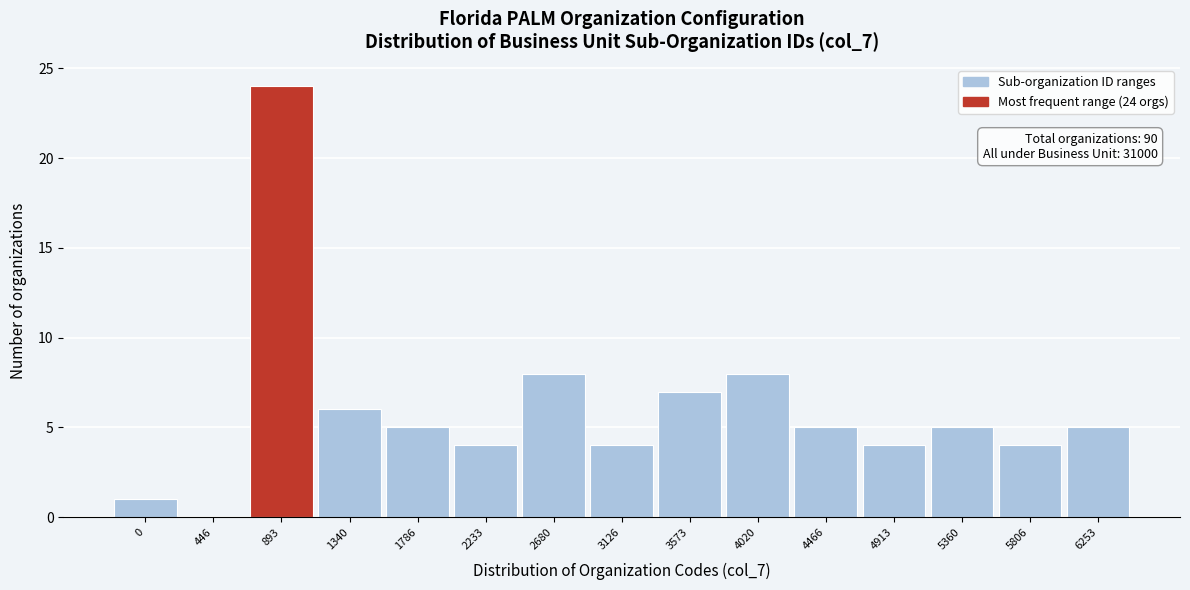

Reading right to left, what are all the values shown in this chart?

6253=5	5806=4	5360=5	4913=4	4466=5	4020=8	3573=7	3126=4	2680=8	2233=4	1786=5	1340=6	893=24	446=0	0=1